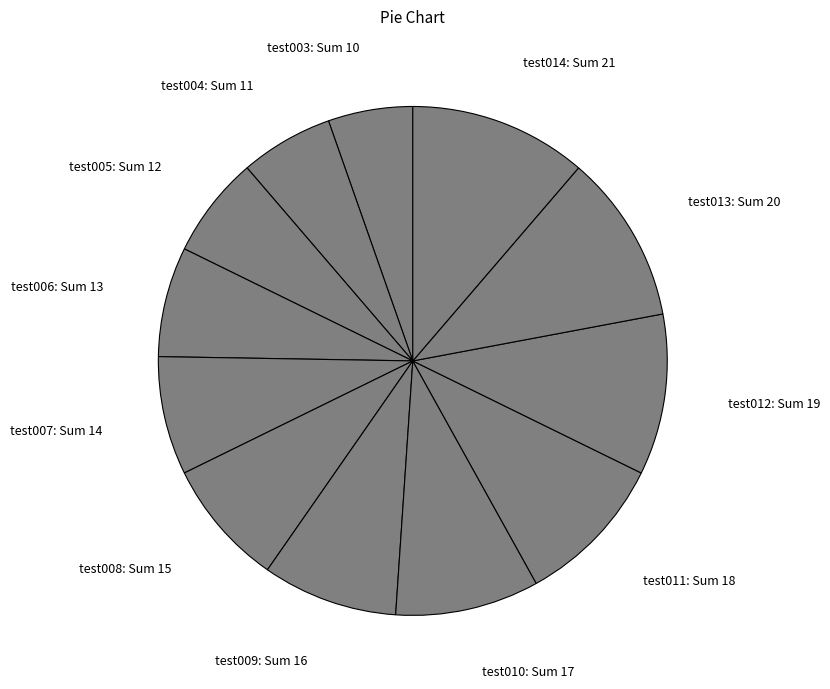

Do test003 and test009 together represent more than half of the pie?

No